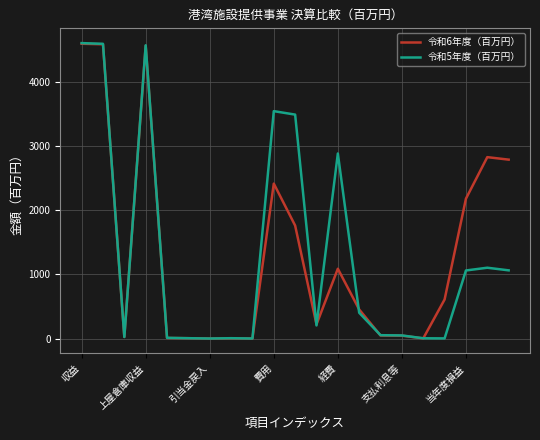

Where is 令和5年度（百万円） nearest to the value 2305?

経費